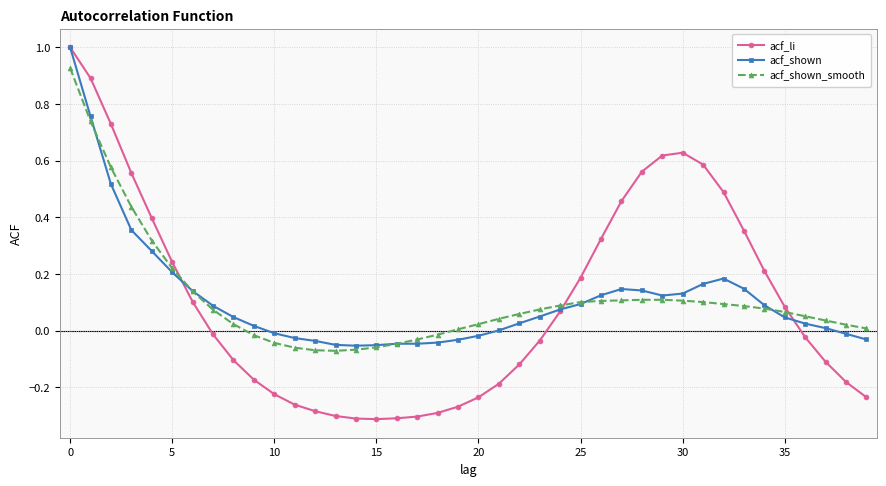

Which series has the widest spread of values?

acf_li